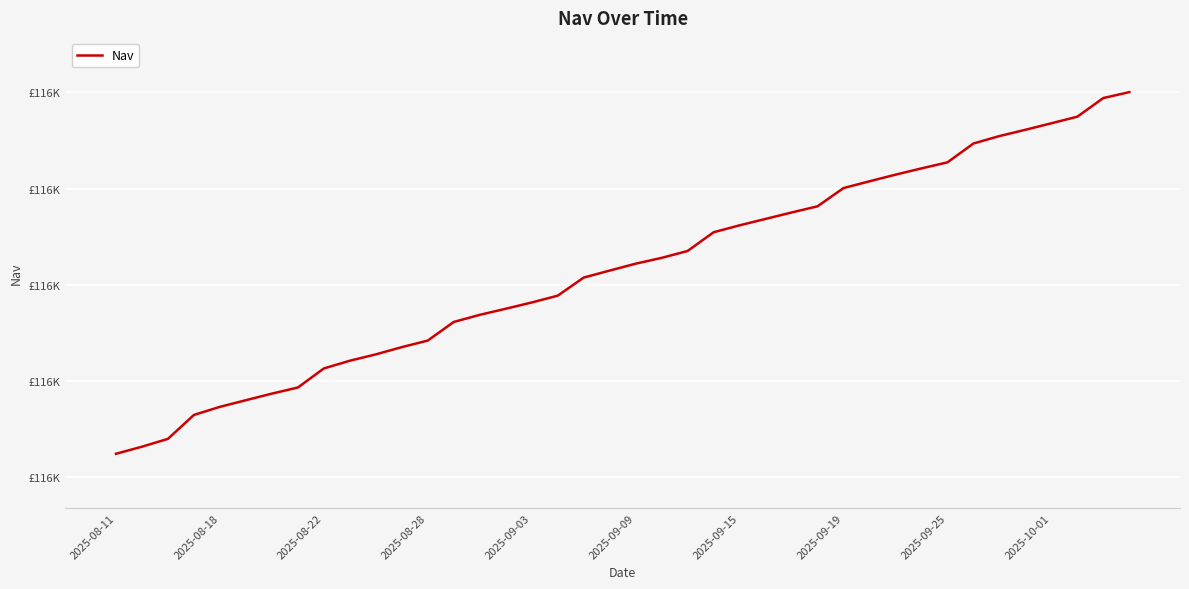

What is the difference between the second highest and minimum values?

370.2